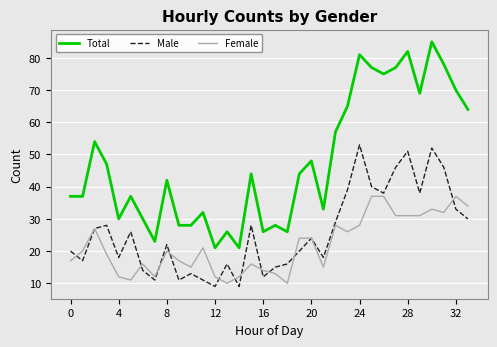

How many lines are shown in the chart?

3